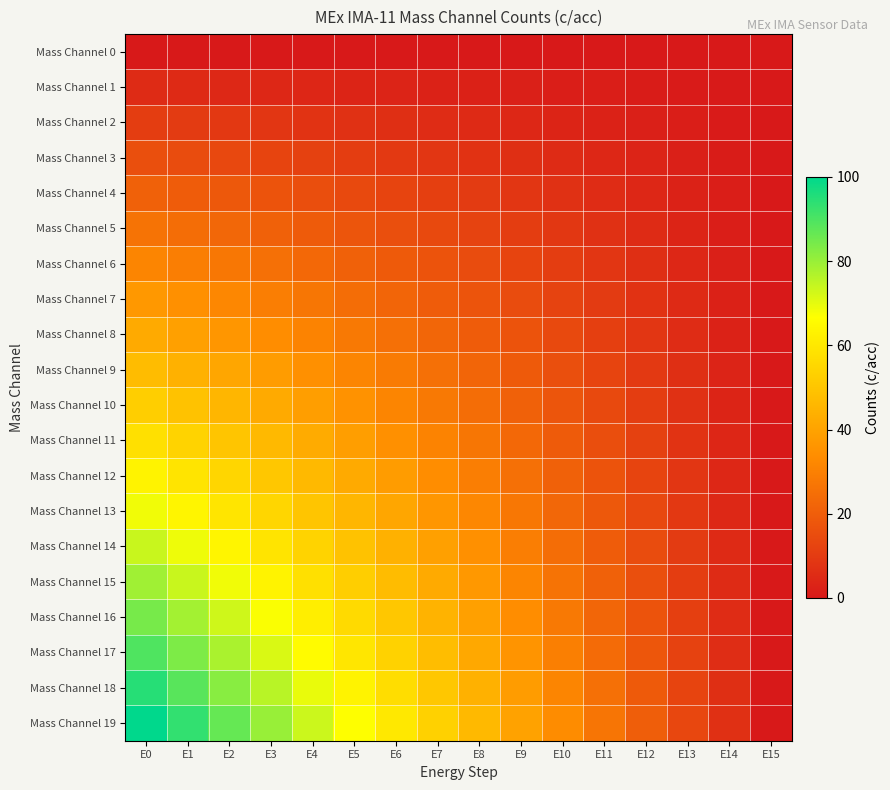

Rank the series by their maximum value, from lowest to highest.

Mass Channel 0, Mass Channel 1, Mass Channel 2, Mass Channel 3, Mass Channel 4, Mass Channel 5, Mass Channel 6, Mass Channel 7, Mass Channel 8, Mass Channel 9, Mass Channel 10, Mass Channel 11, Mass Channel 12, Mass Channel 13, Mass Channel 14, Mass Channel 15, Mass Channel 16, Mass Channel 17, Mass Channel 18, Mass Channel 19